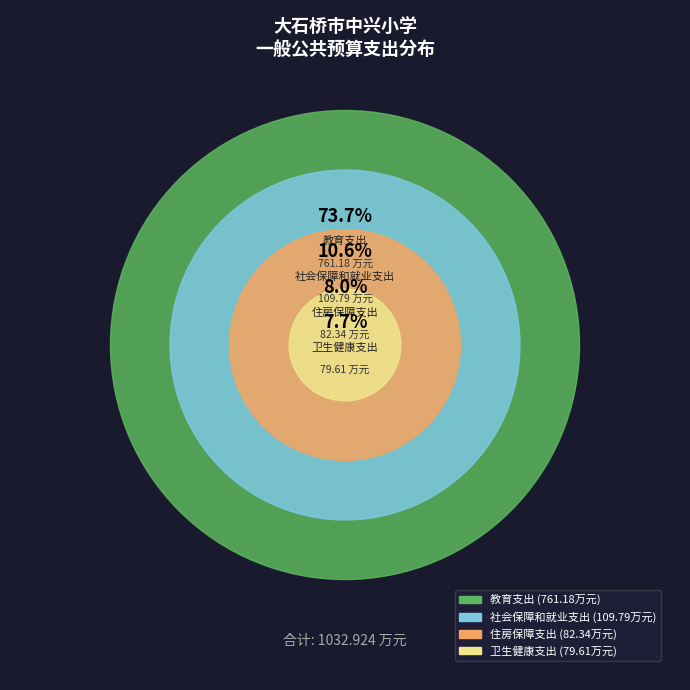

What is the smallest slice in the pie chart?

卫生健康支出